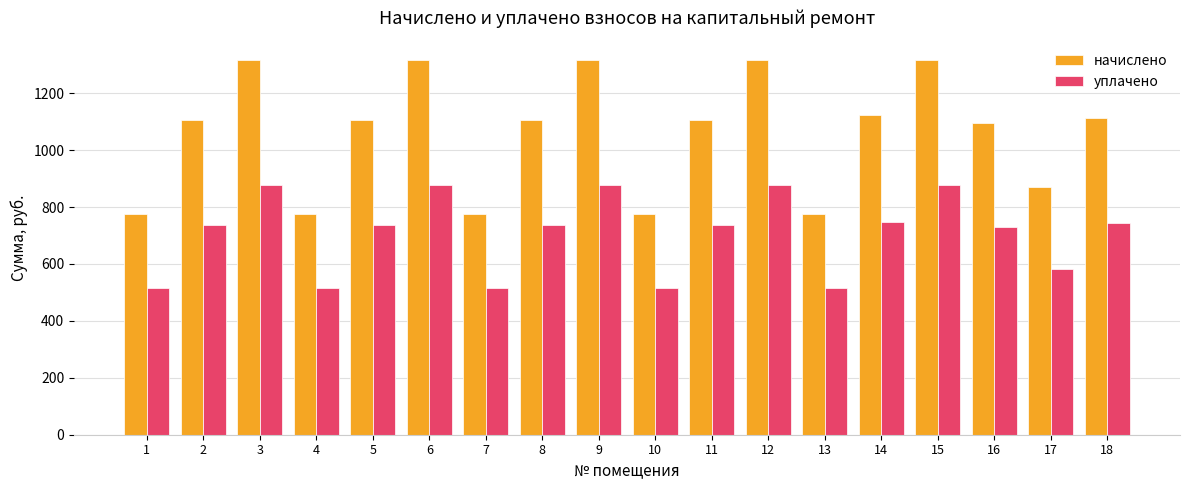

What is the sum of the начислено values at 17 and 15?

2188.8